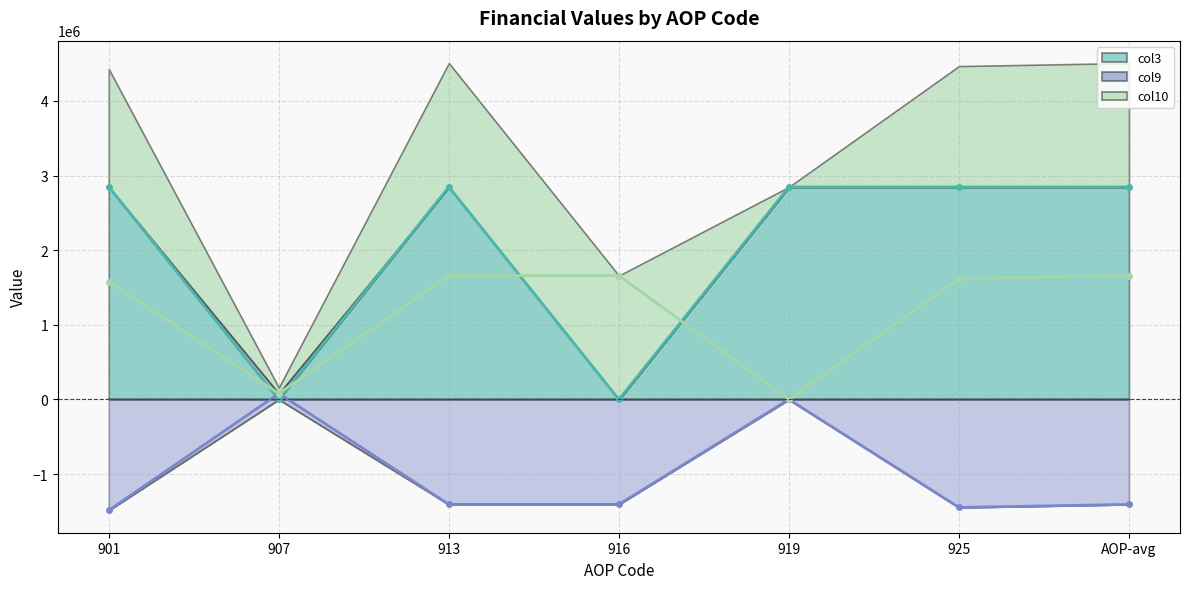

What position from the right is AOP-avg?

1